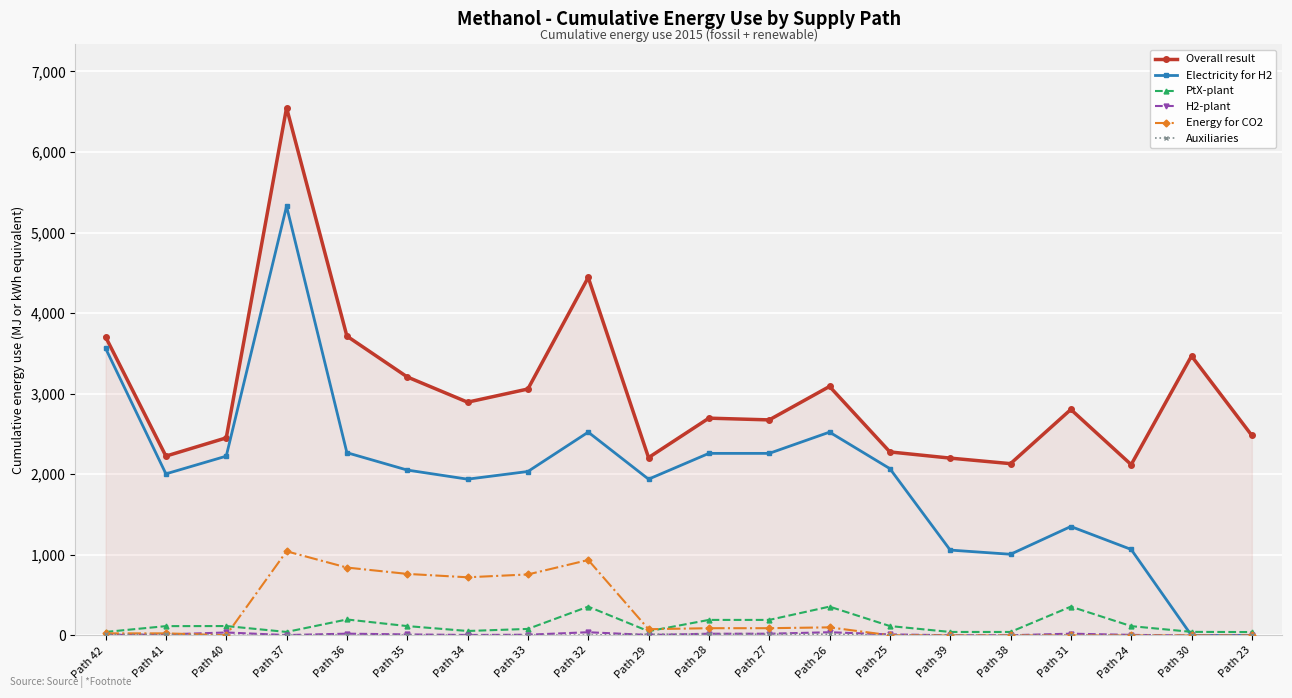

Which label corresponds to the largest value in the chart?

Path 37